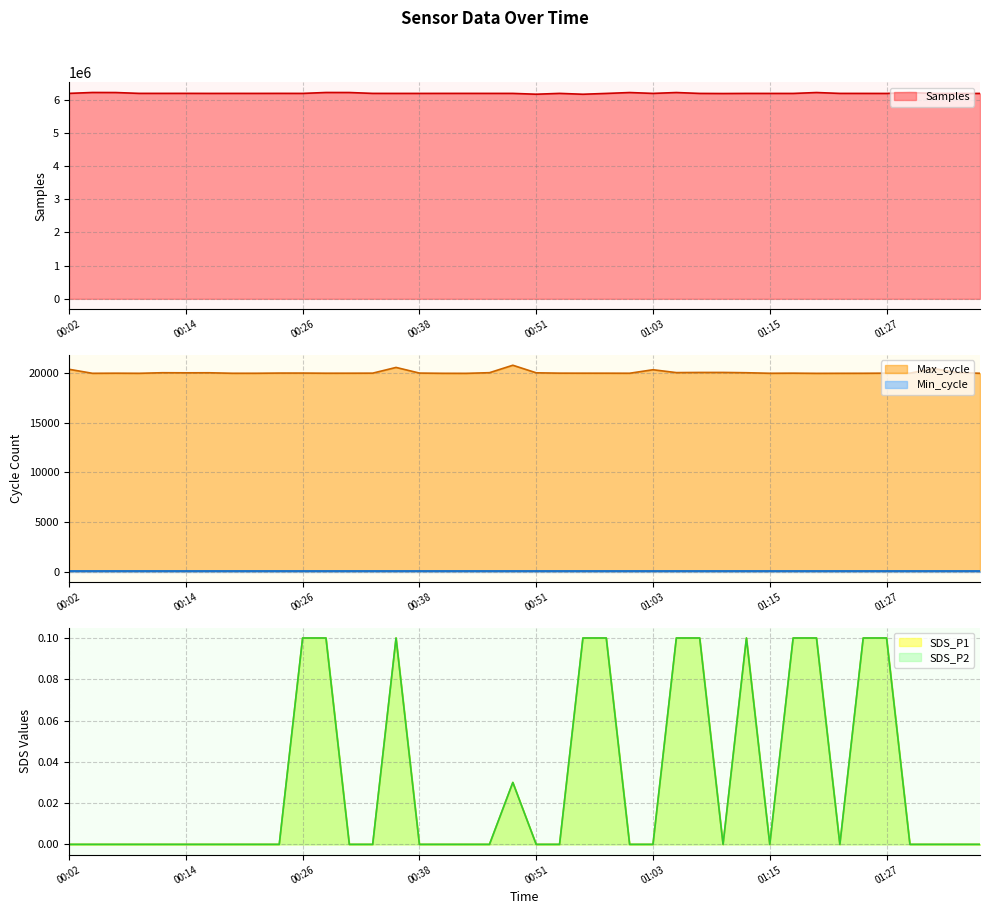

What is the difference between the second highest and minimum values in the SDS_P1 series?

0.1